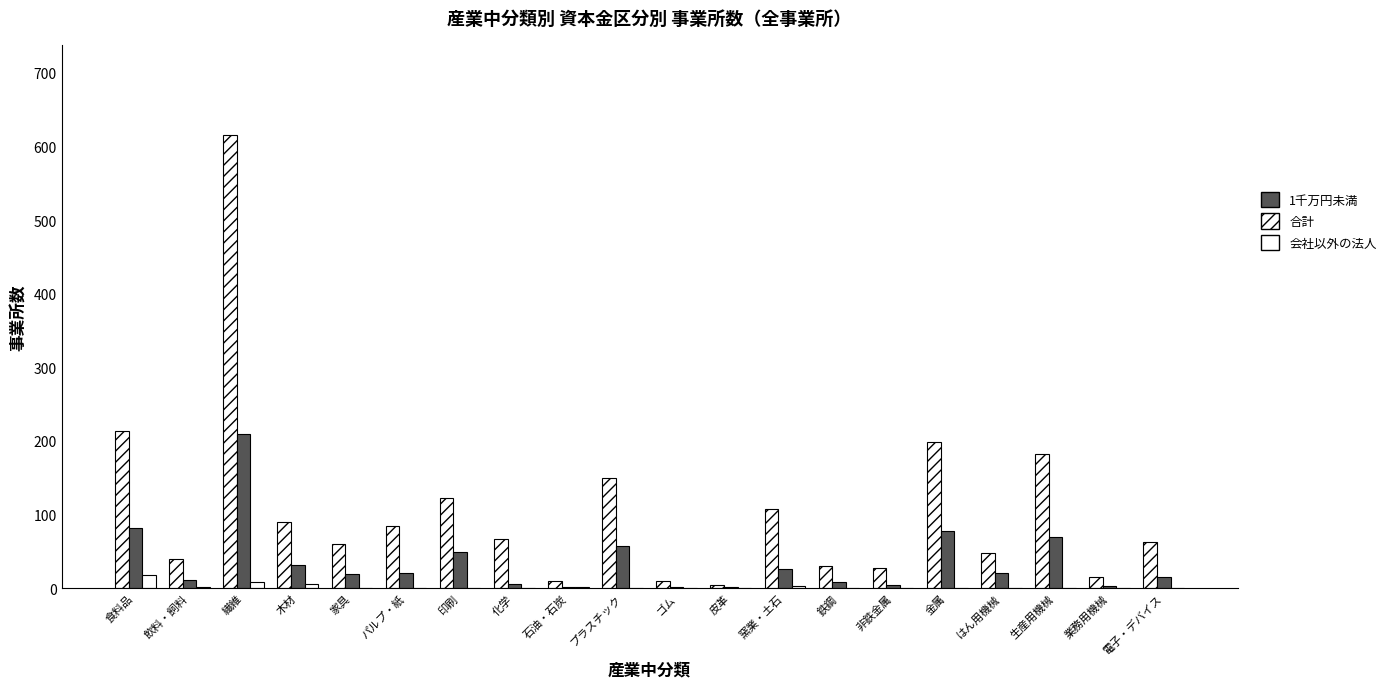

Count the number of categories in the chart.

20